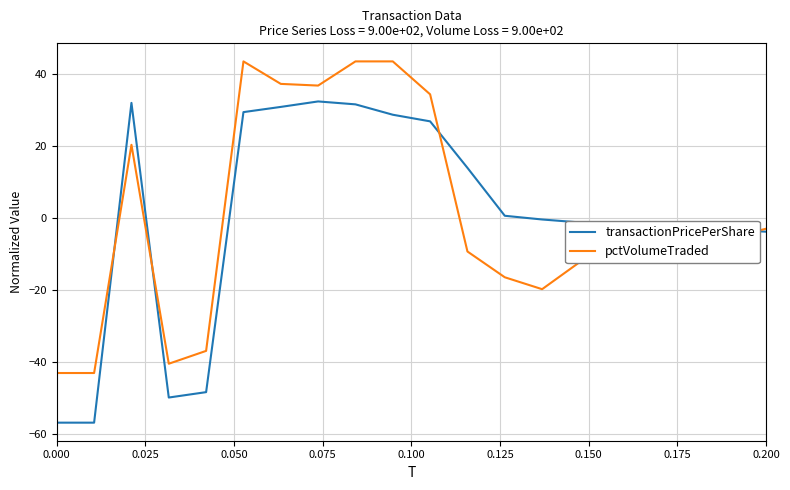

Which series has the widest spread of values?

transactionPricePerShare